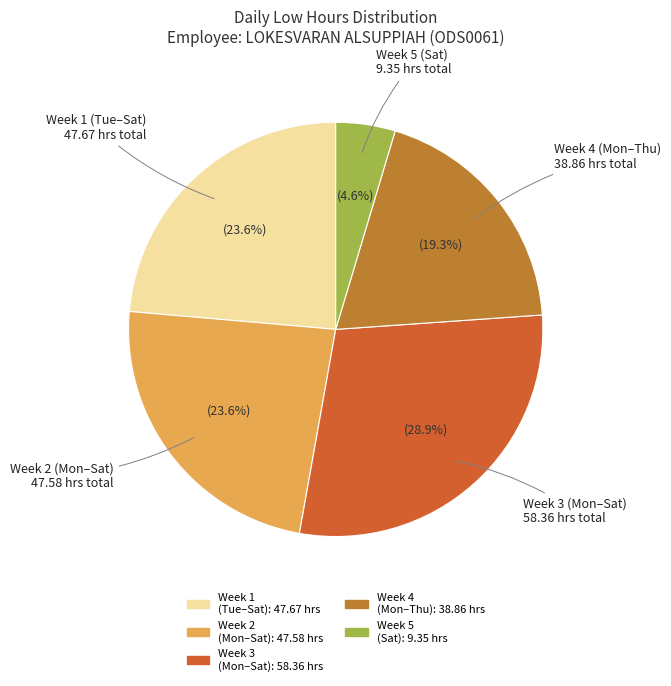

Is there any slice that represents more than half of the pie?

No